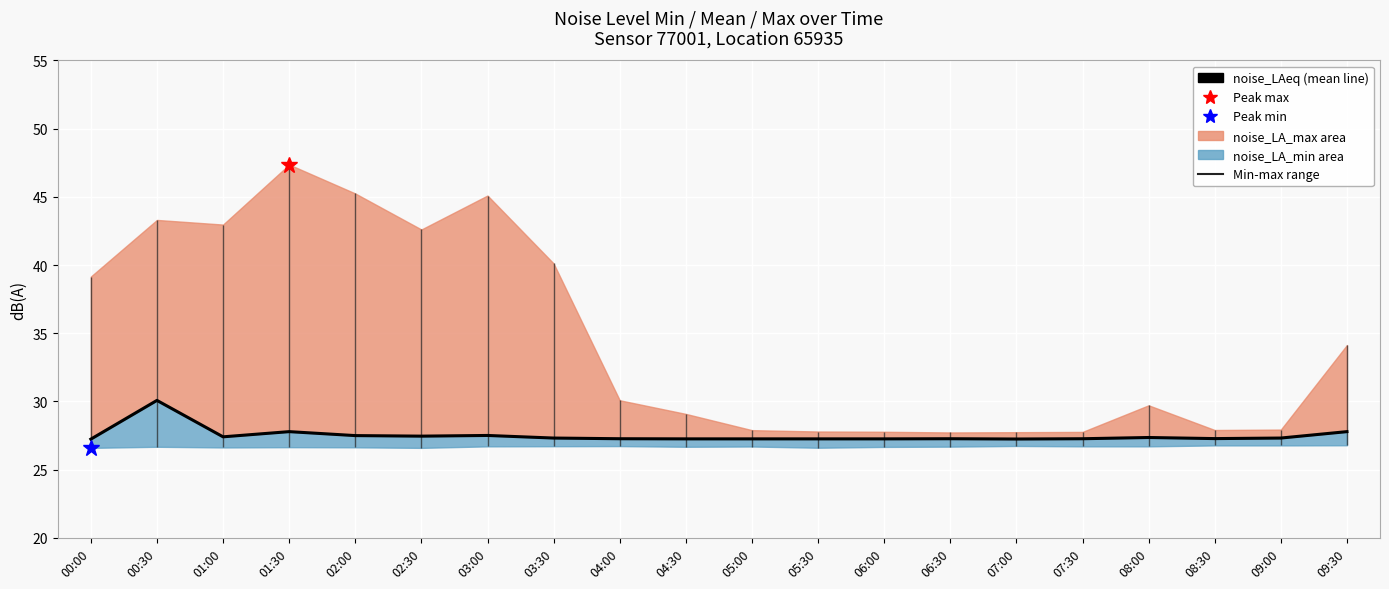

Reading right to left, list all the values displayed in this chart.

09:30=27.8	09:00=27.3	08:30=27.3	08:00=27.4	07:30=27.3	07:00=27.2	06:30=27.3	06:00=27.3	05:30=27.3	05:00=27.3	04:30=27.3	04:00=27.3	03:30=27.3	03:00=27.5	02:30=27.5	02:00=27.5	01:30=27.8	01:00=27.4	00:30=30.1	00:00=27.2